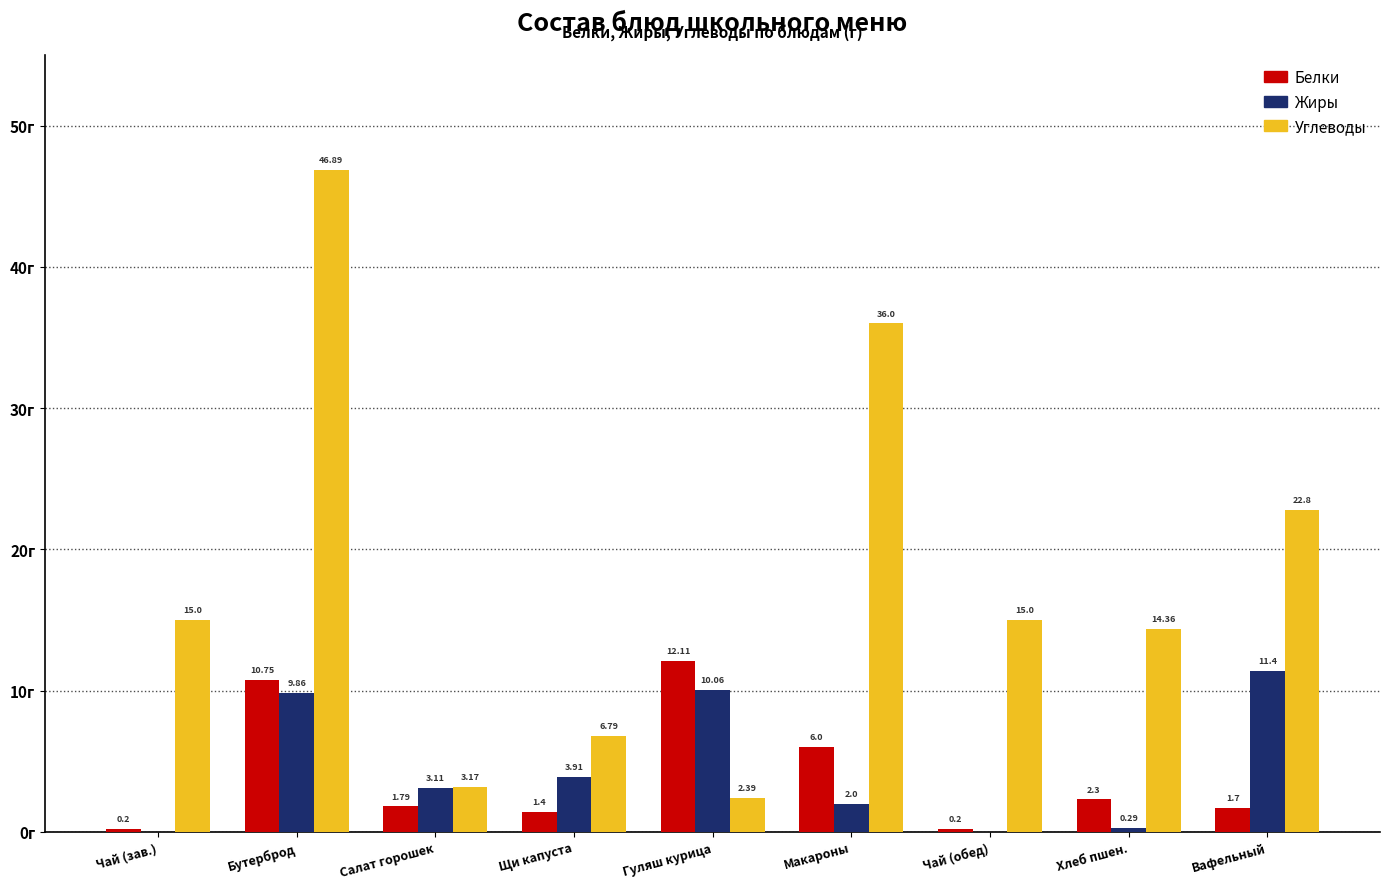

Is the value of Жиры at Бутерброд greater than the value of Углеводы at Макароны?

No